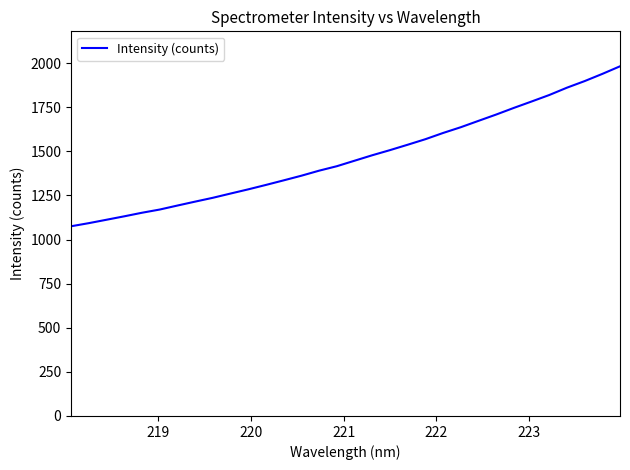

What is the difference between the maximum and minimum values?

906.8